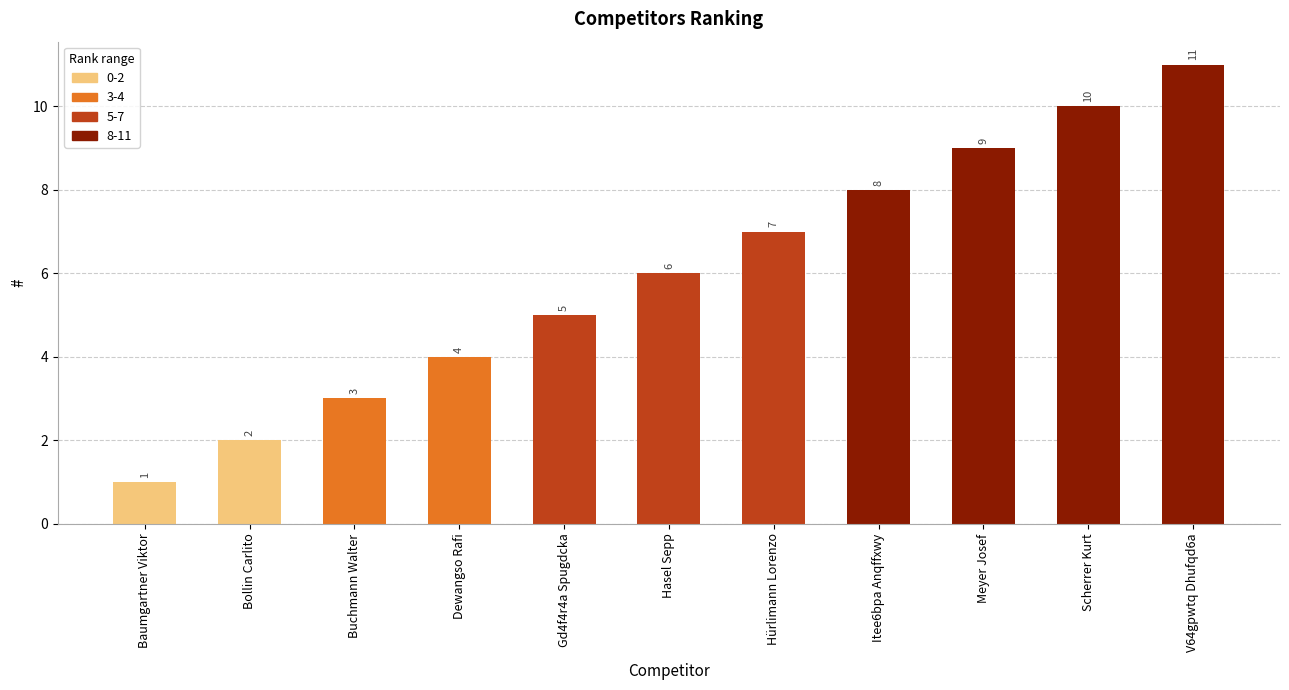

The chart shows a value of 8 at Itee6bpa Anqffxwy. True or false?

True